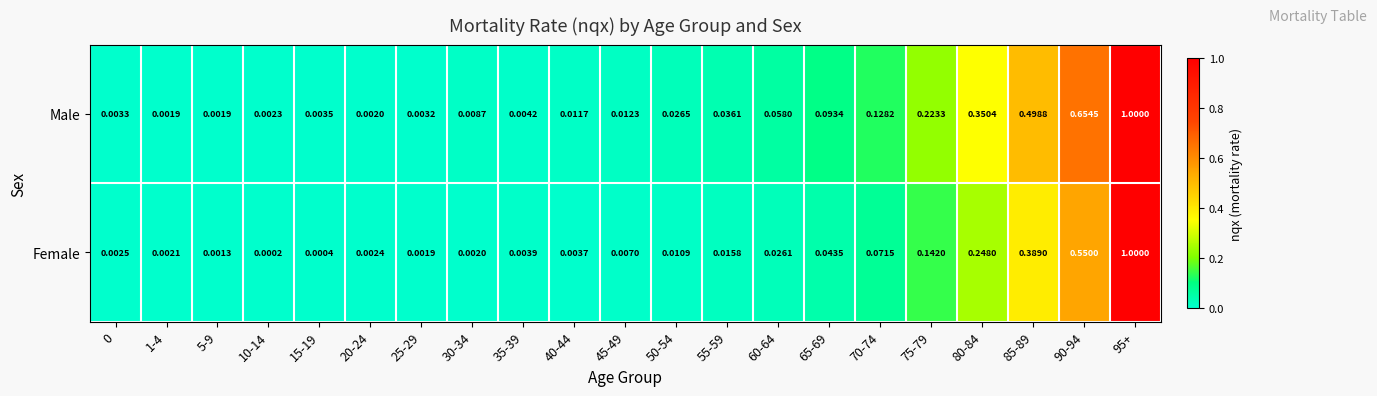

Which series has the widest spread of values?

Female